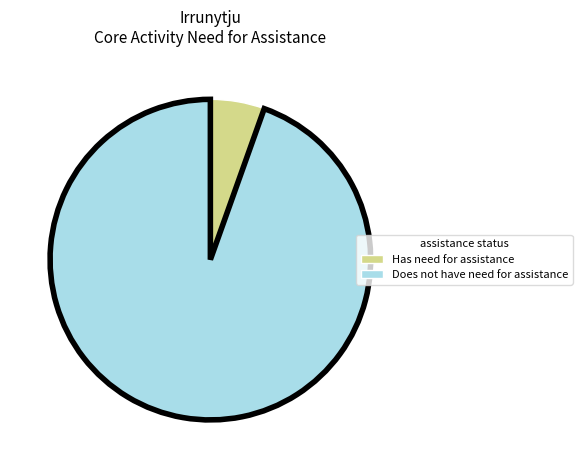

Is it true that Has need for assistance is 17% of the pie?

False